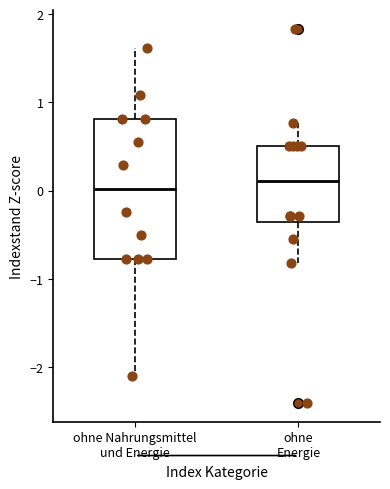

Comparing the boxes themselves (not the whiskers), which one is the tallest?

ohne Nahrungsmittel und Energie